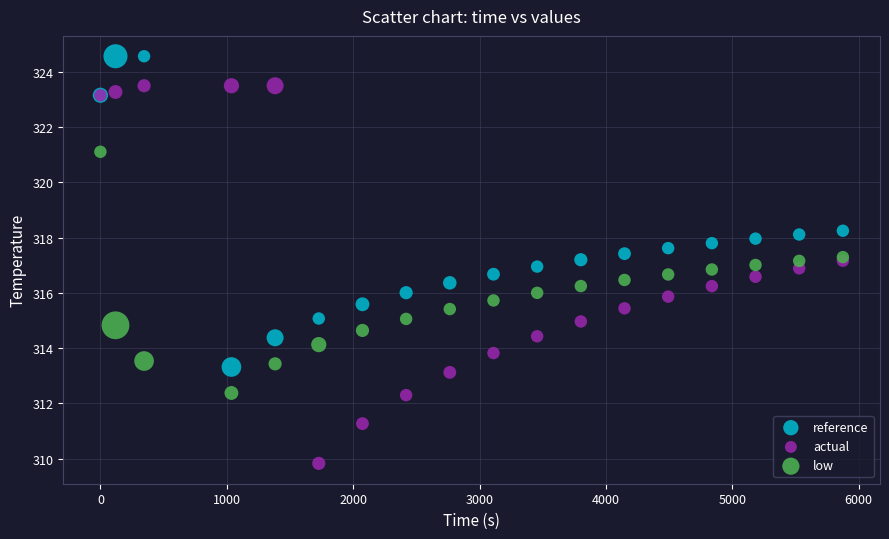

Which series has the largest Y range (max minus min)?

actual